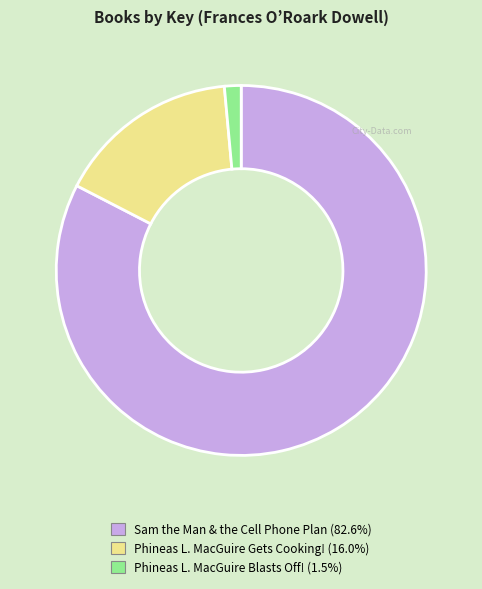

How many segments does this pie chart have?

3